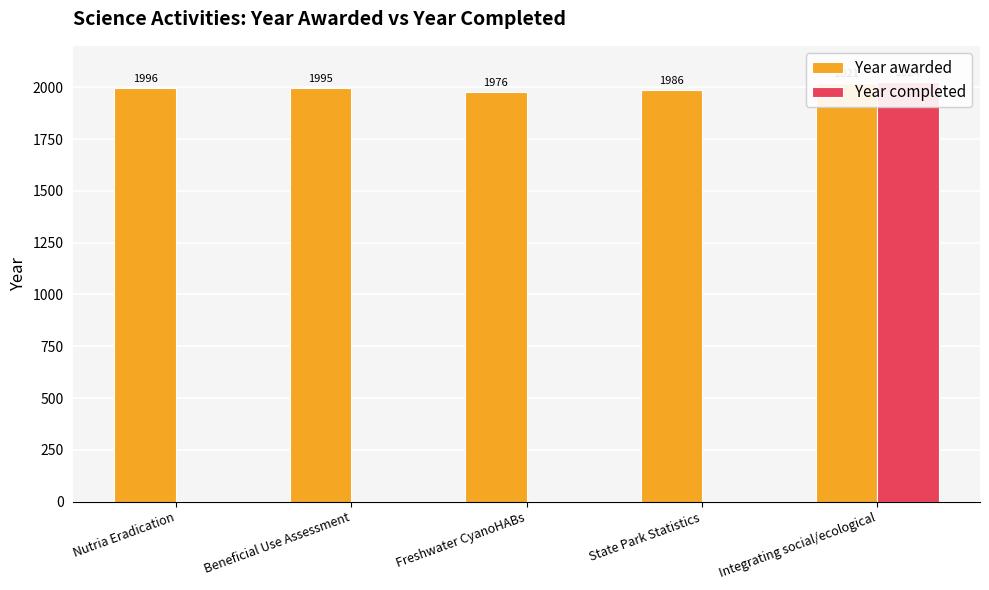

How many values in the Year awarded series exceed 1995?

2